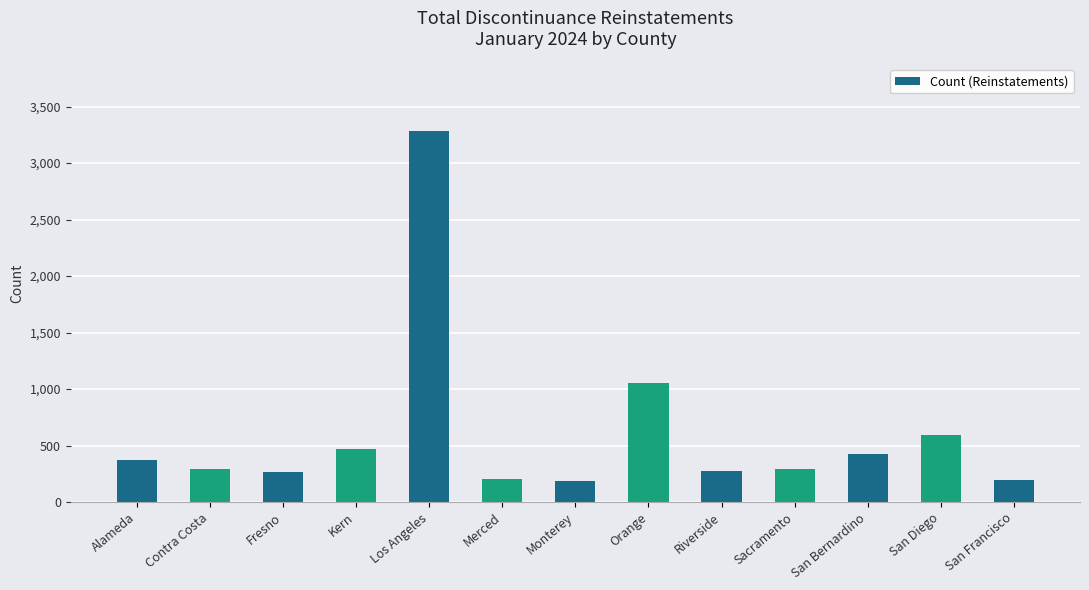

At which label is the value closest to 1733?

Orange